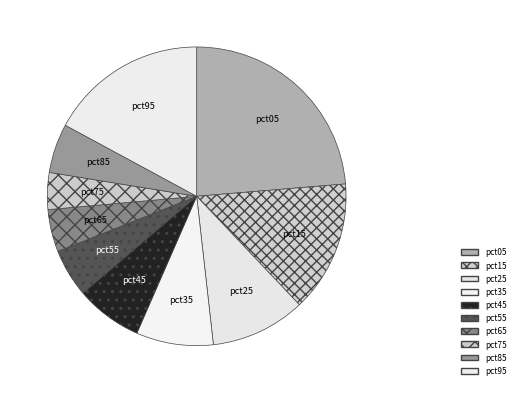

Which slice is the largest?

pct05